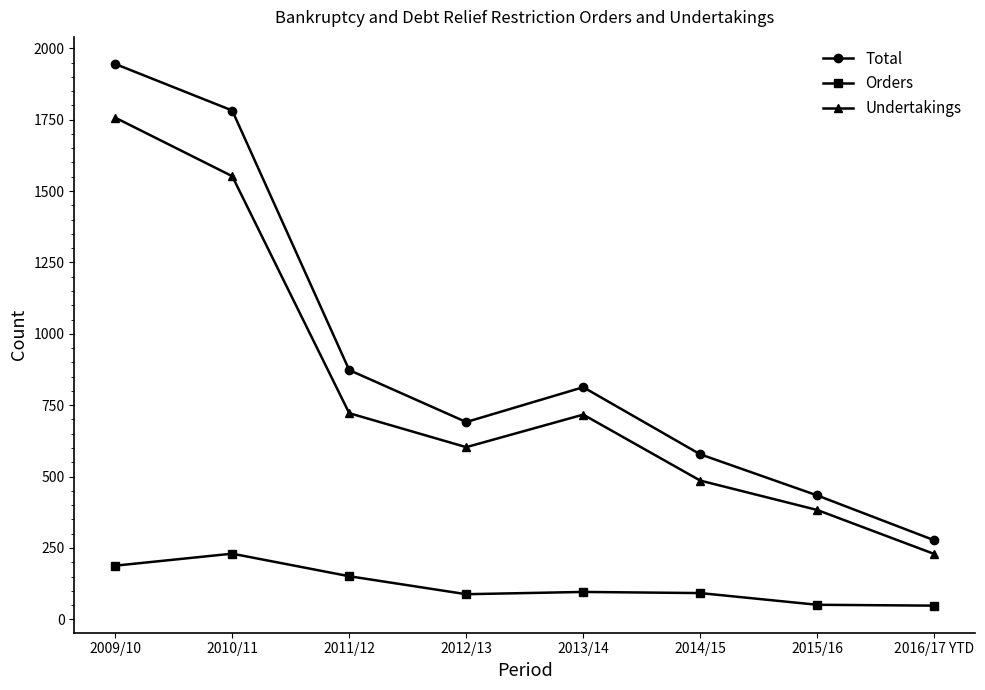

True or false: Undertakings and Total intersect in this chart.

False